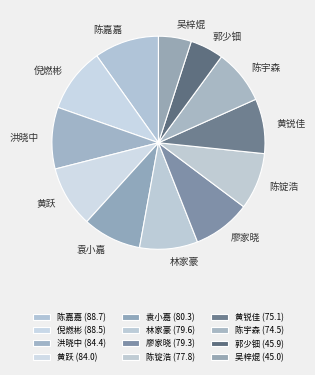

True or false: 洪晓中 accounts for 9% of the total.

True